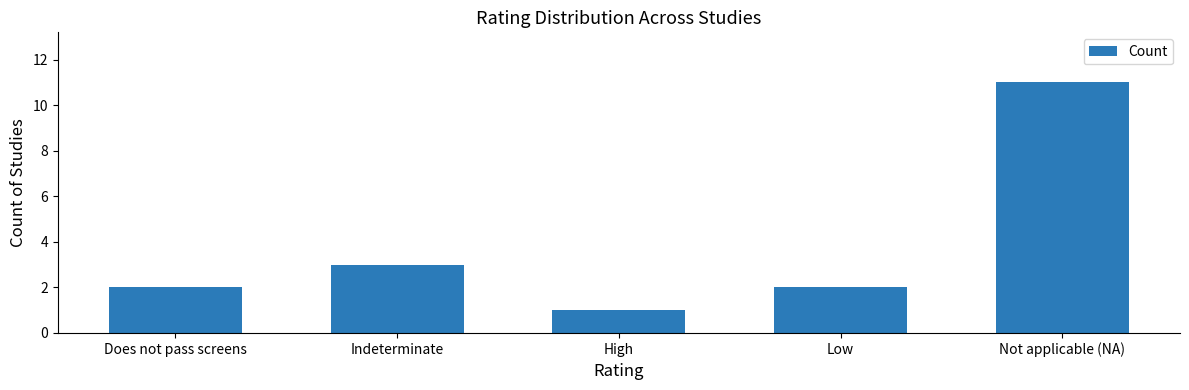

What is the difference between the second highest and minimum values?

2